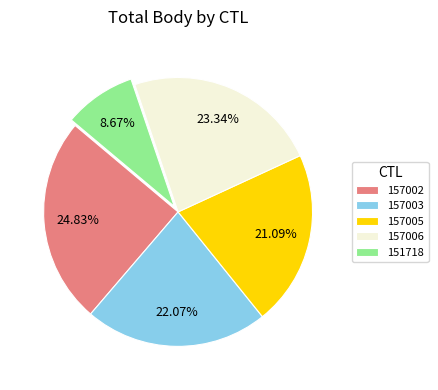

Combined, do 151718 and 157003 account for over 50%?

No